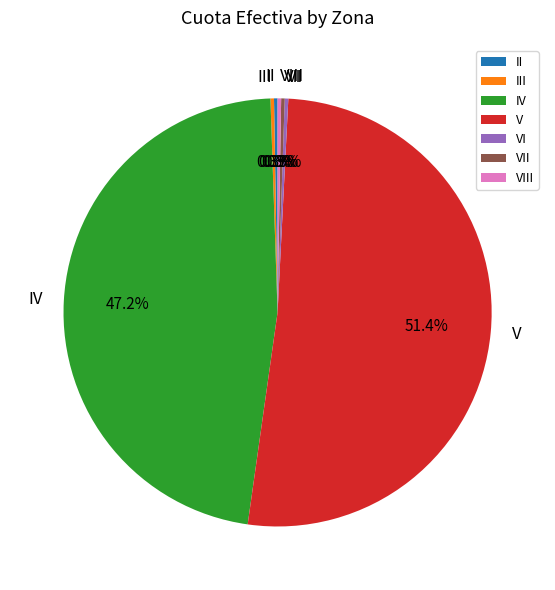

Which category has the biggest portion of the pie?

V